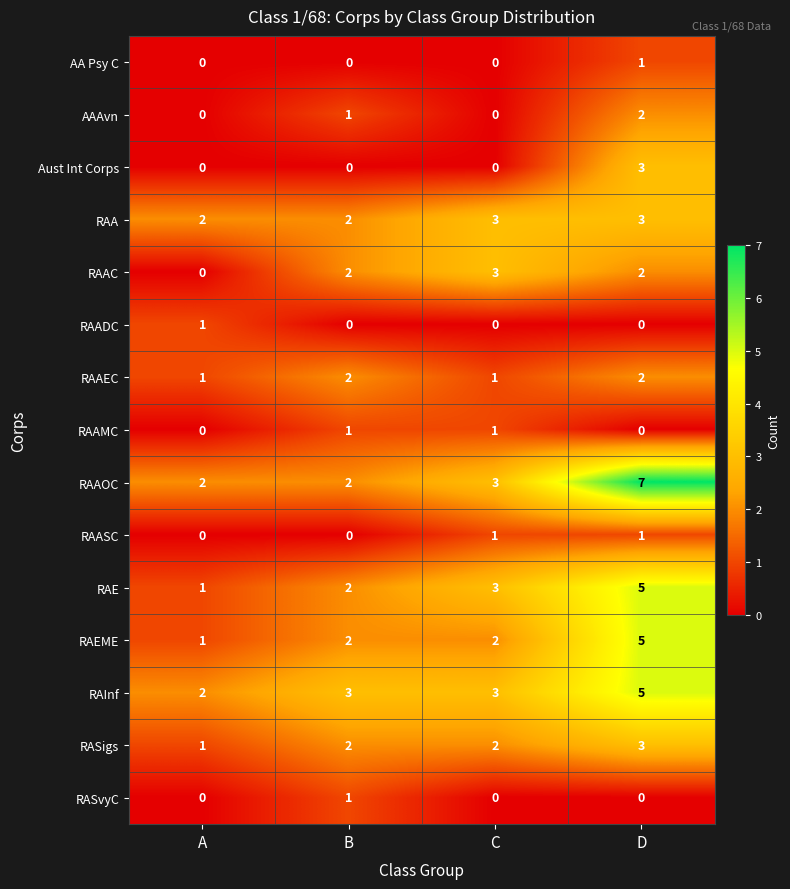

Count the number of categories in the chart.

4